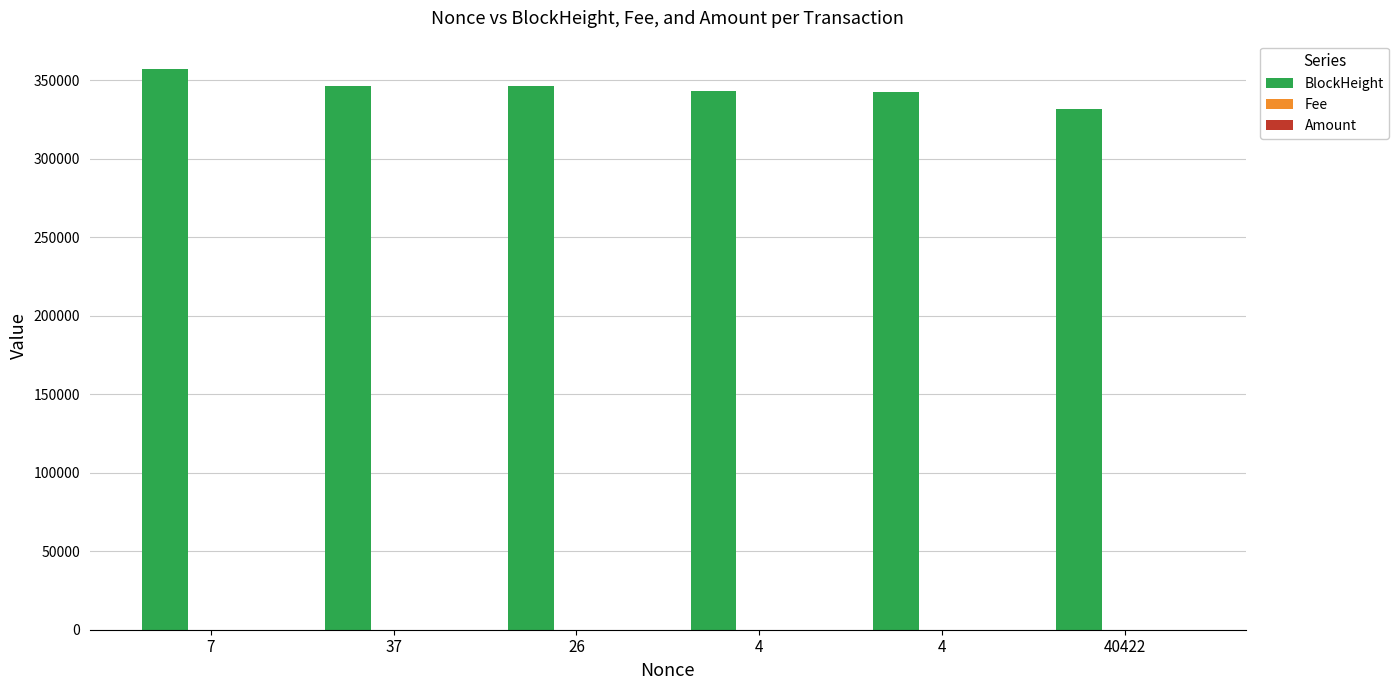

What is the value of the Fee bar at the 4th from the left?

0.1